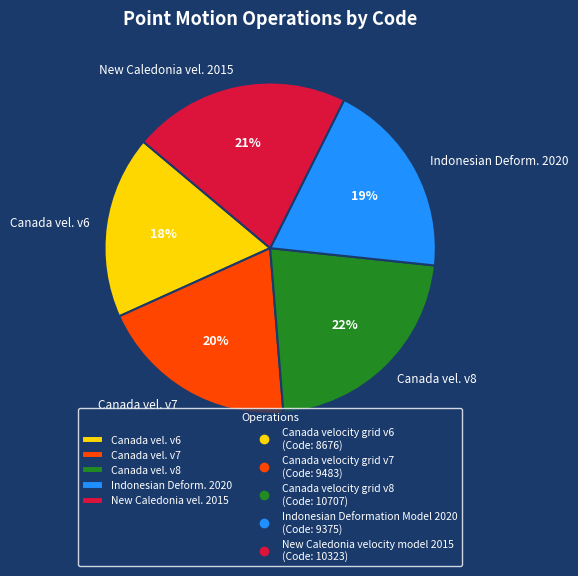

To the nearest percent, what percentage of the pie is Indonesian Deform. 2020?

19%